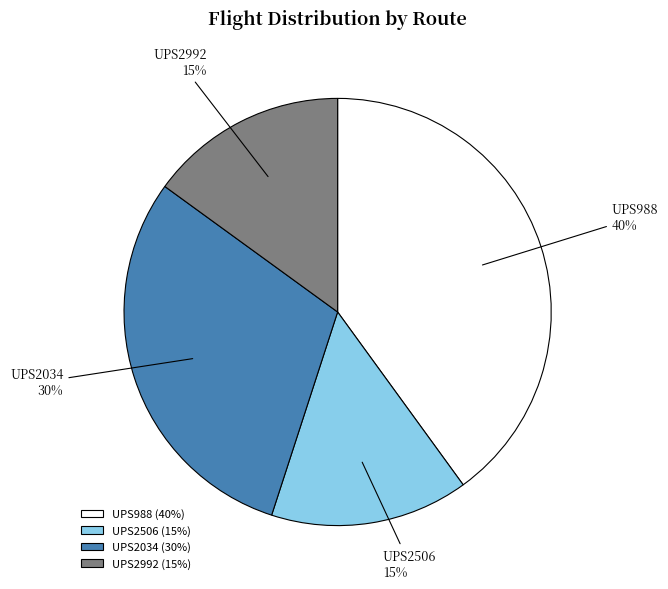

To the nearest percent, what portion does UPS2034 represent?

30%